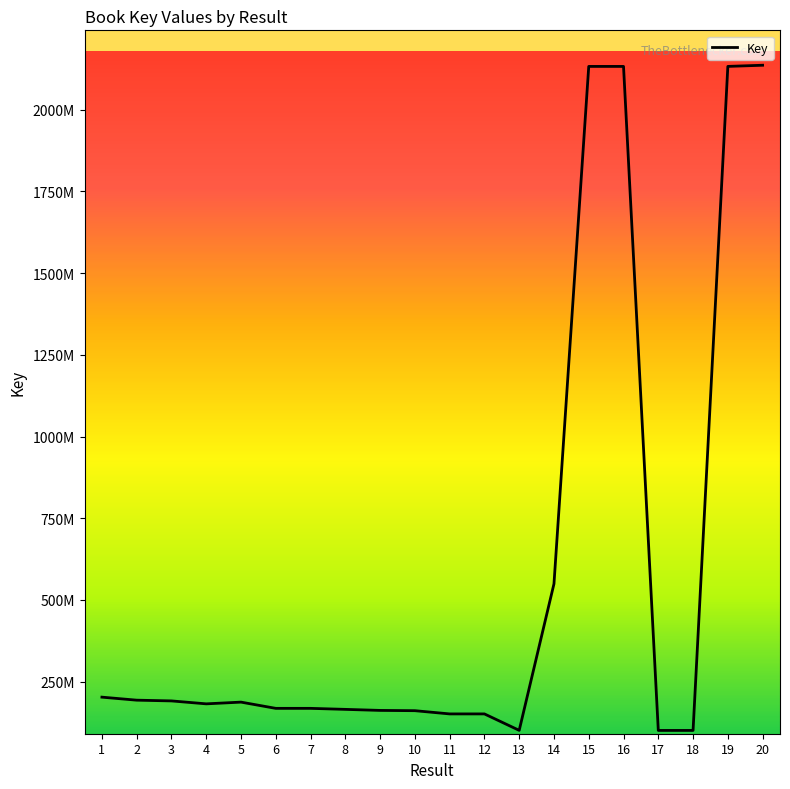

Is this an area chart (filled region under the line)?

No